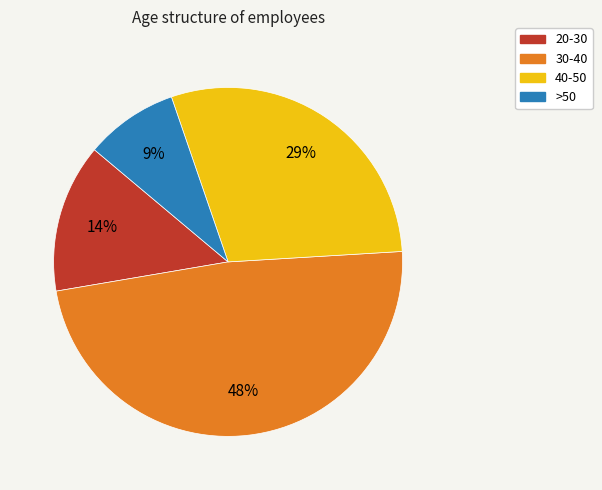

What percentage is the 30-40 slice, to the nearest percent?

48%